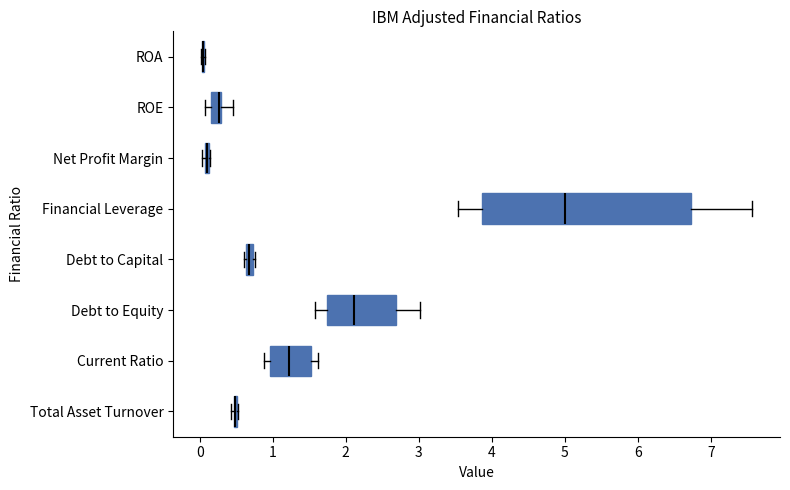

Which box is the widest, from its left edge to its right edge?

Financial Leverage